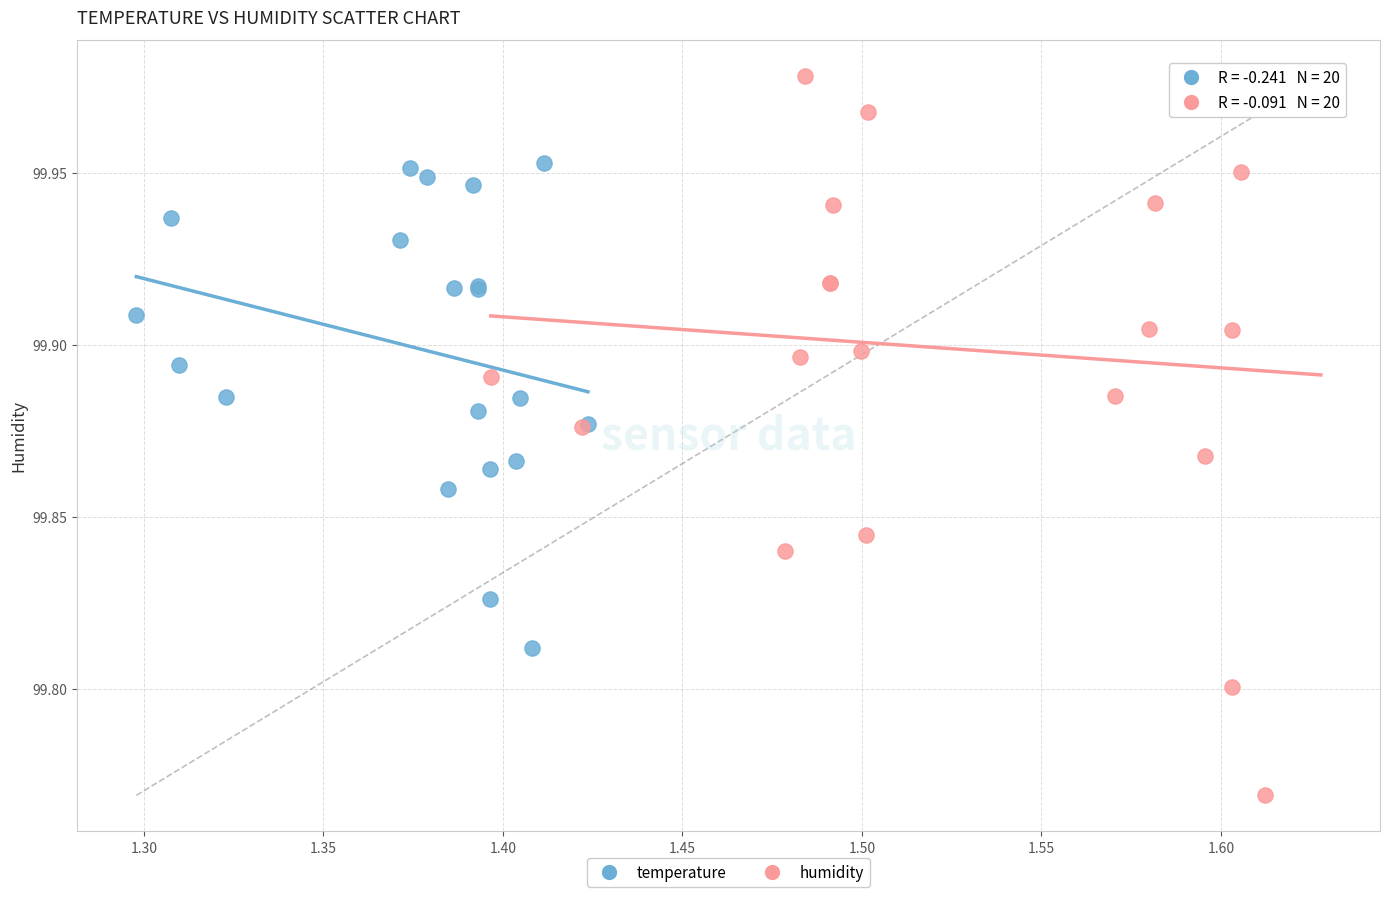

Which series reaches the minimum Y coordinate?

humidity